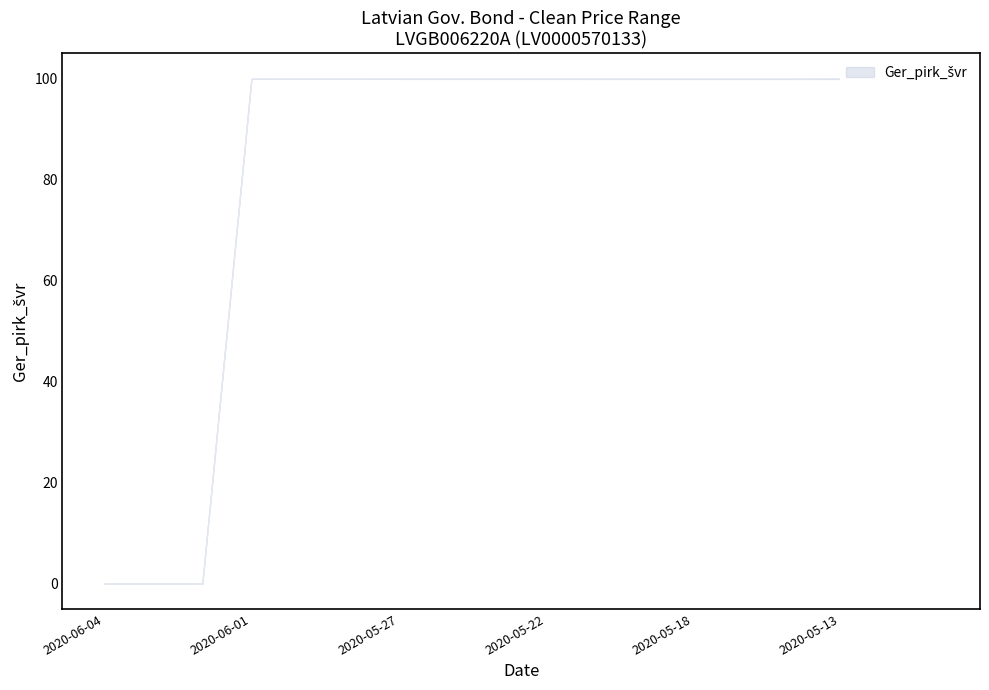

How many data points in Ger_pirk_švr_lower are above 99?

15